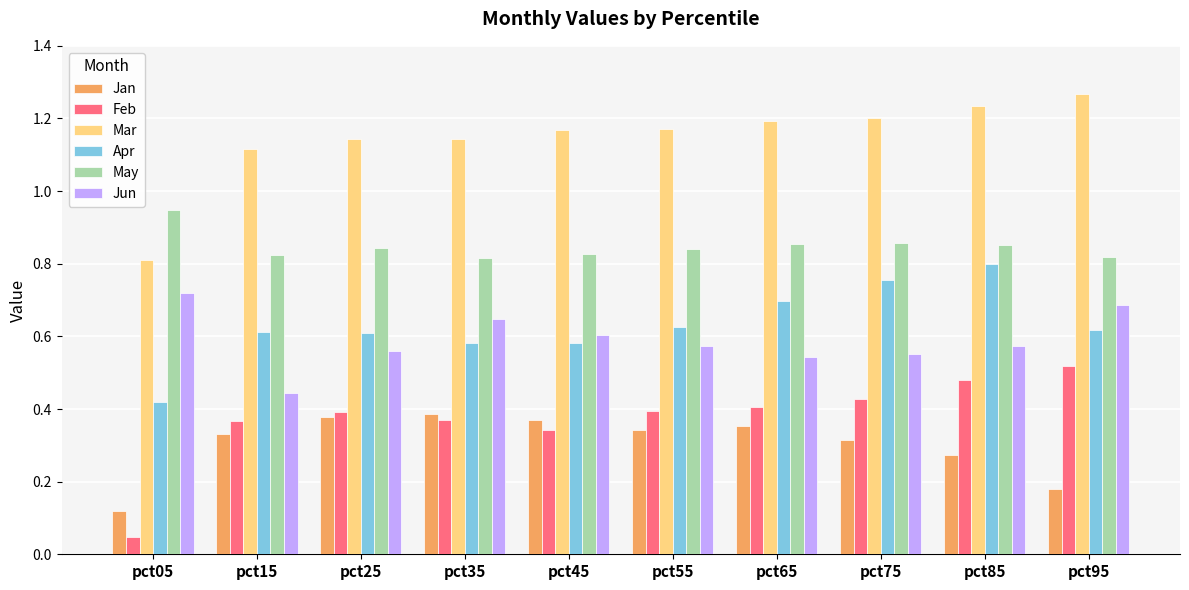

Which series has the largest range (max minus min)?

Feb